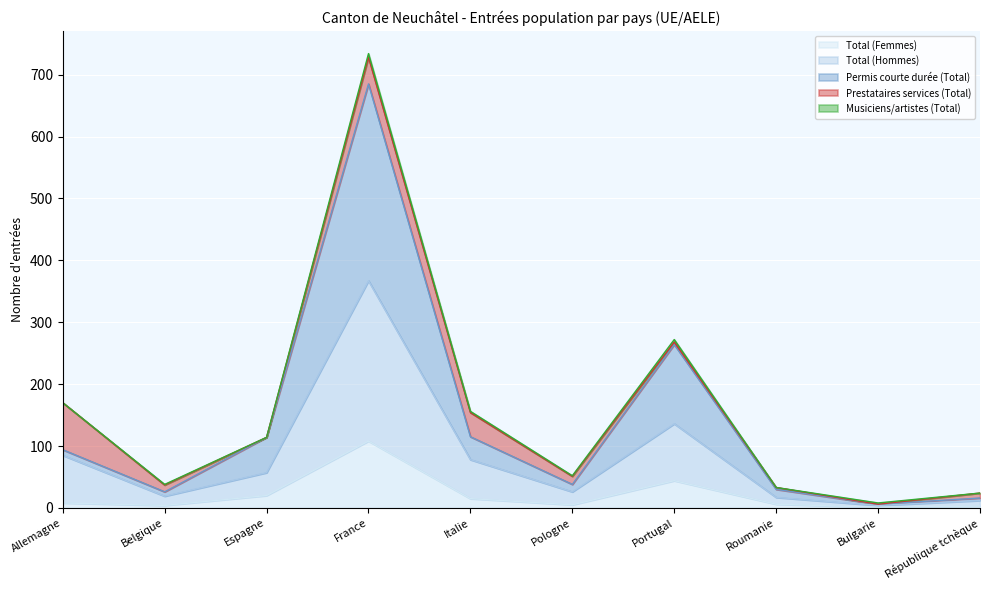

At how many categories does at least one series exceed 282?

1